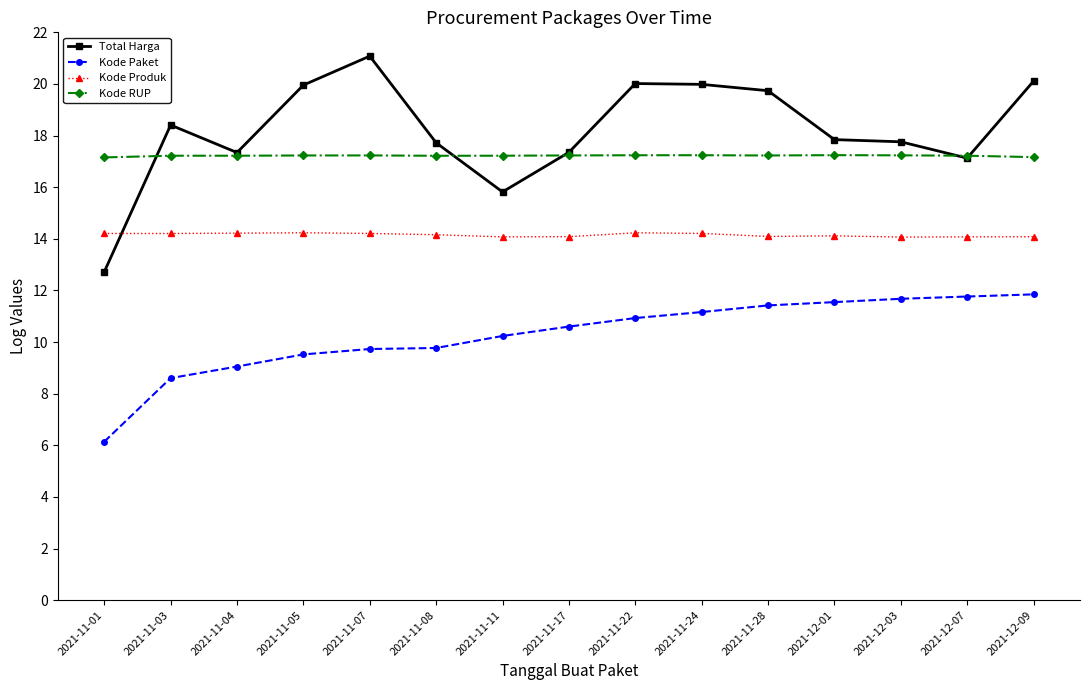

What is the spread (max minus min) of values at 2021-11-01?

11.0